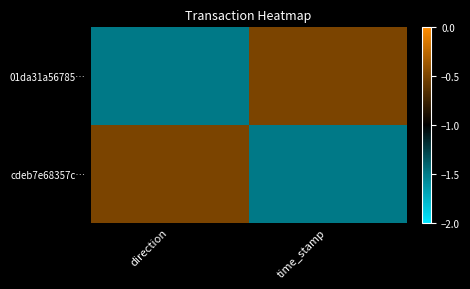

Reading left to right, transcribe all the data shown in this chart.

01da31a56785…: direction=-1	time_stamp=1
cdeb7e68357c…: direction=1	time_stamp=-1